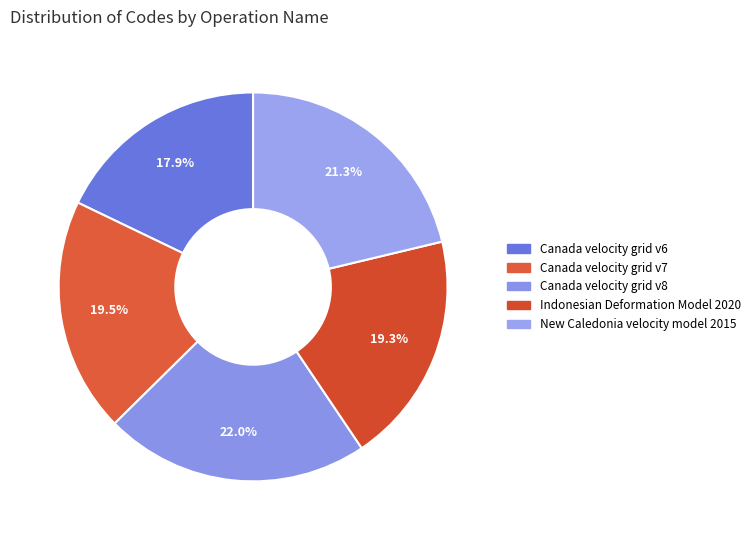

Which slice is the smallest?

Canada velocity grid v6